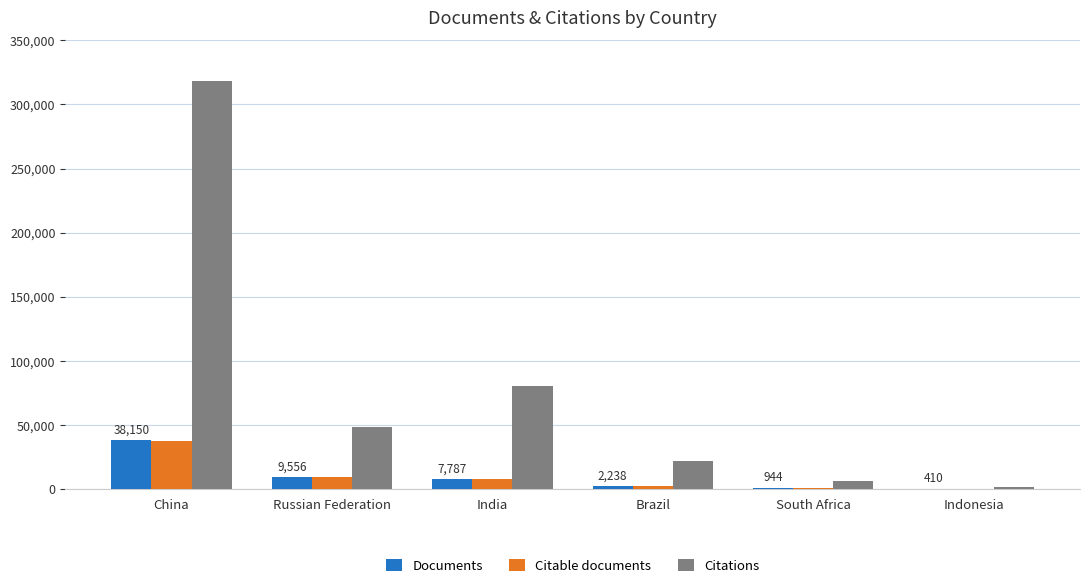

How many distinct data groups are displayed?

3